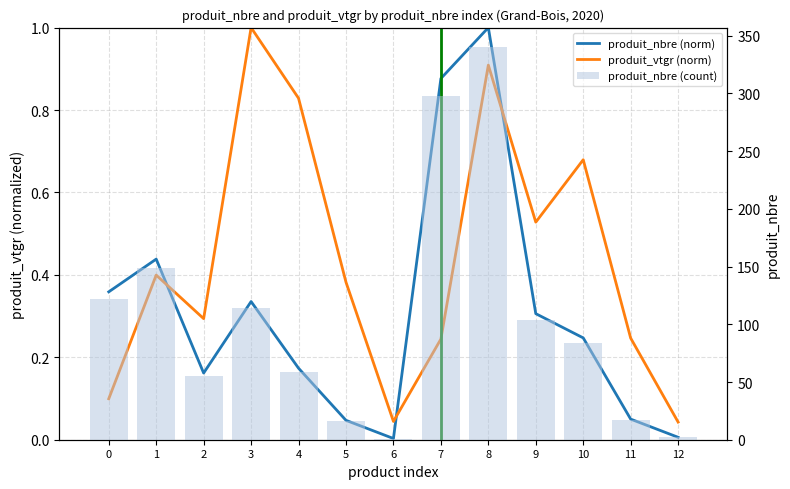

Which category has the lowest value across all series?

6